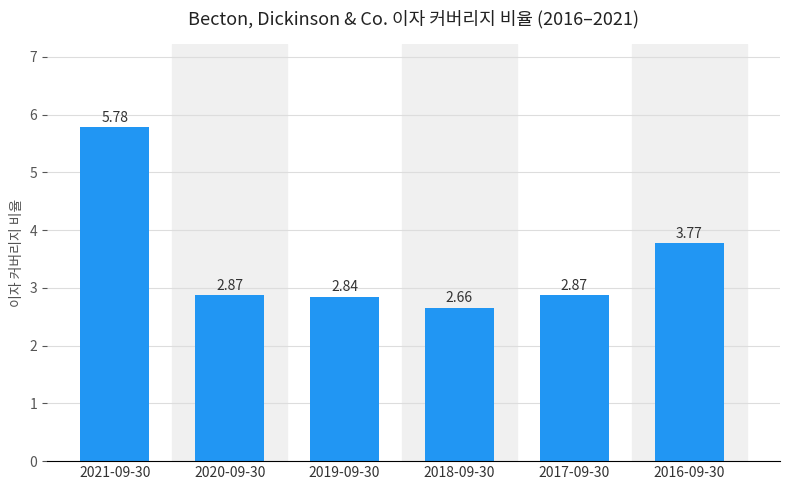

At which label is the value closest to 4?

2016-09-30